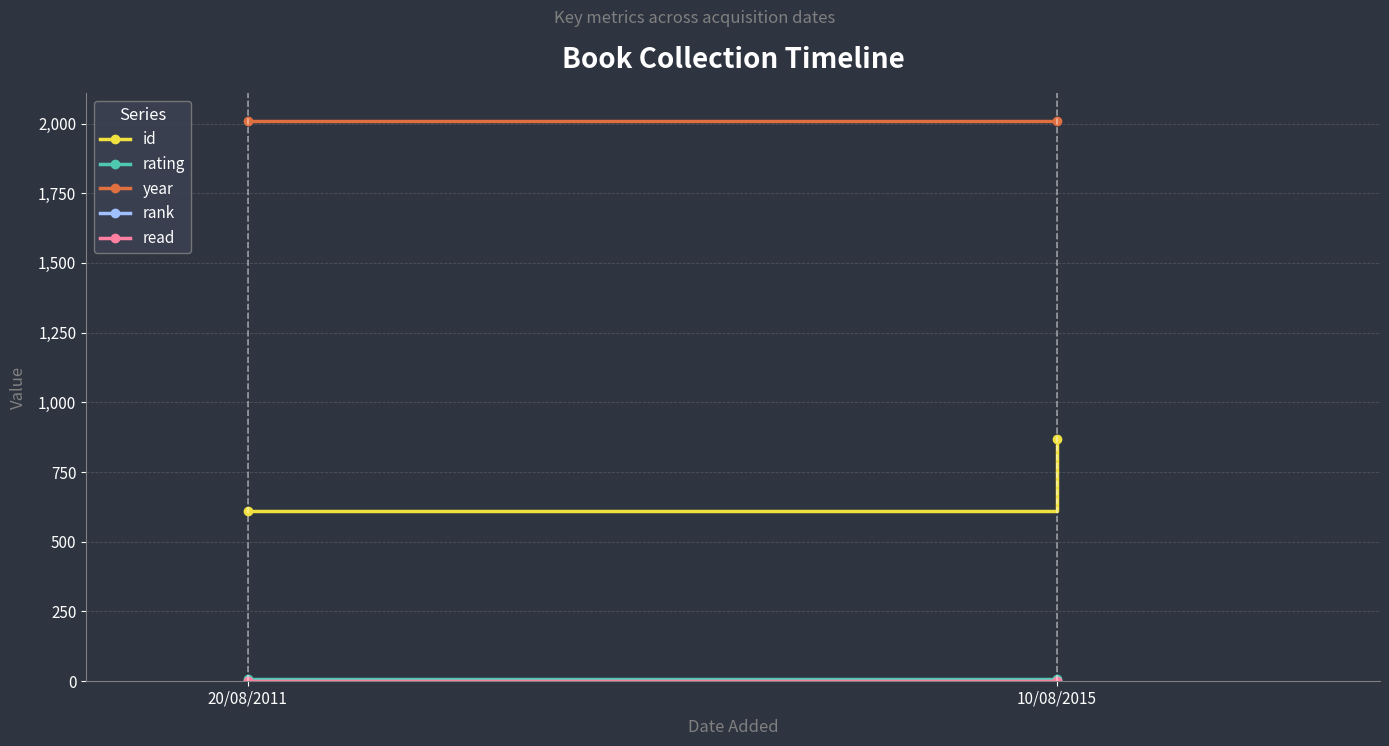

Which series has the widest spread of values?

id